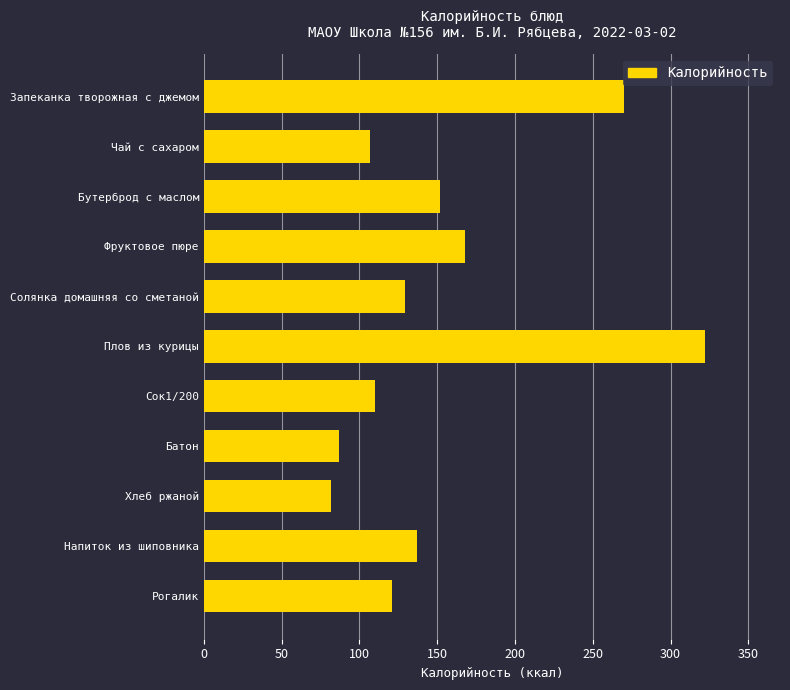

What value does the data have at Напиток из шиповника?

137